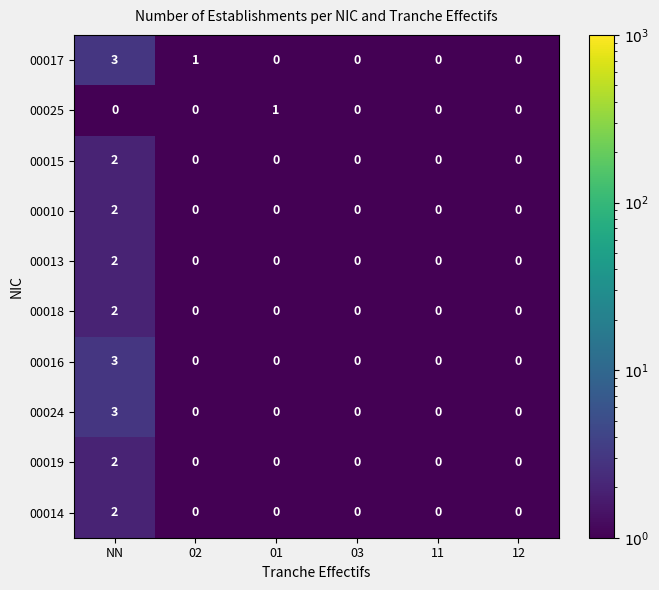

How many series are shown in this chart?

10